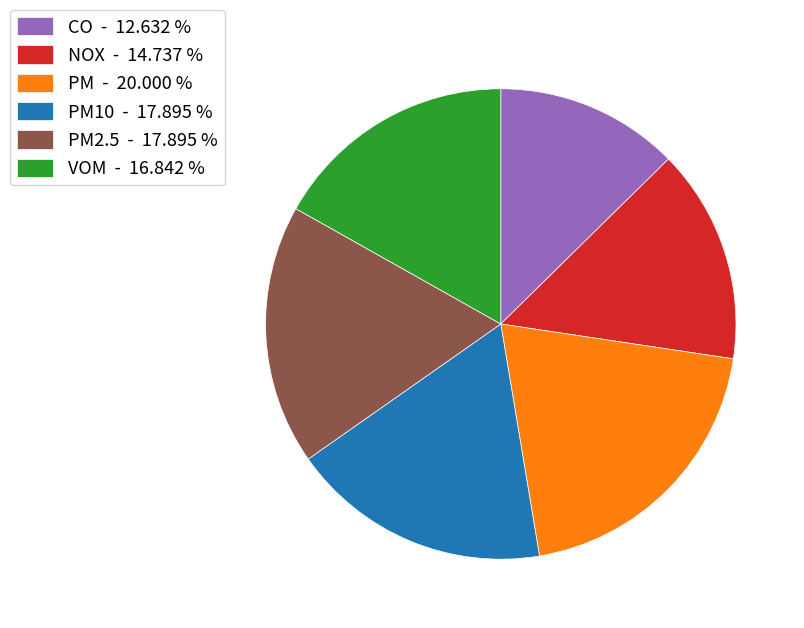

How many slices are in this pie chart?

6